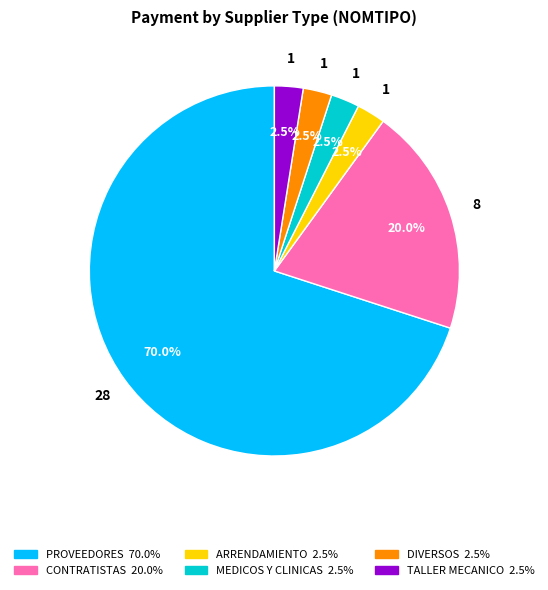

How many segments does this pie chart have?

6